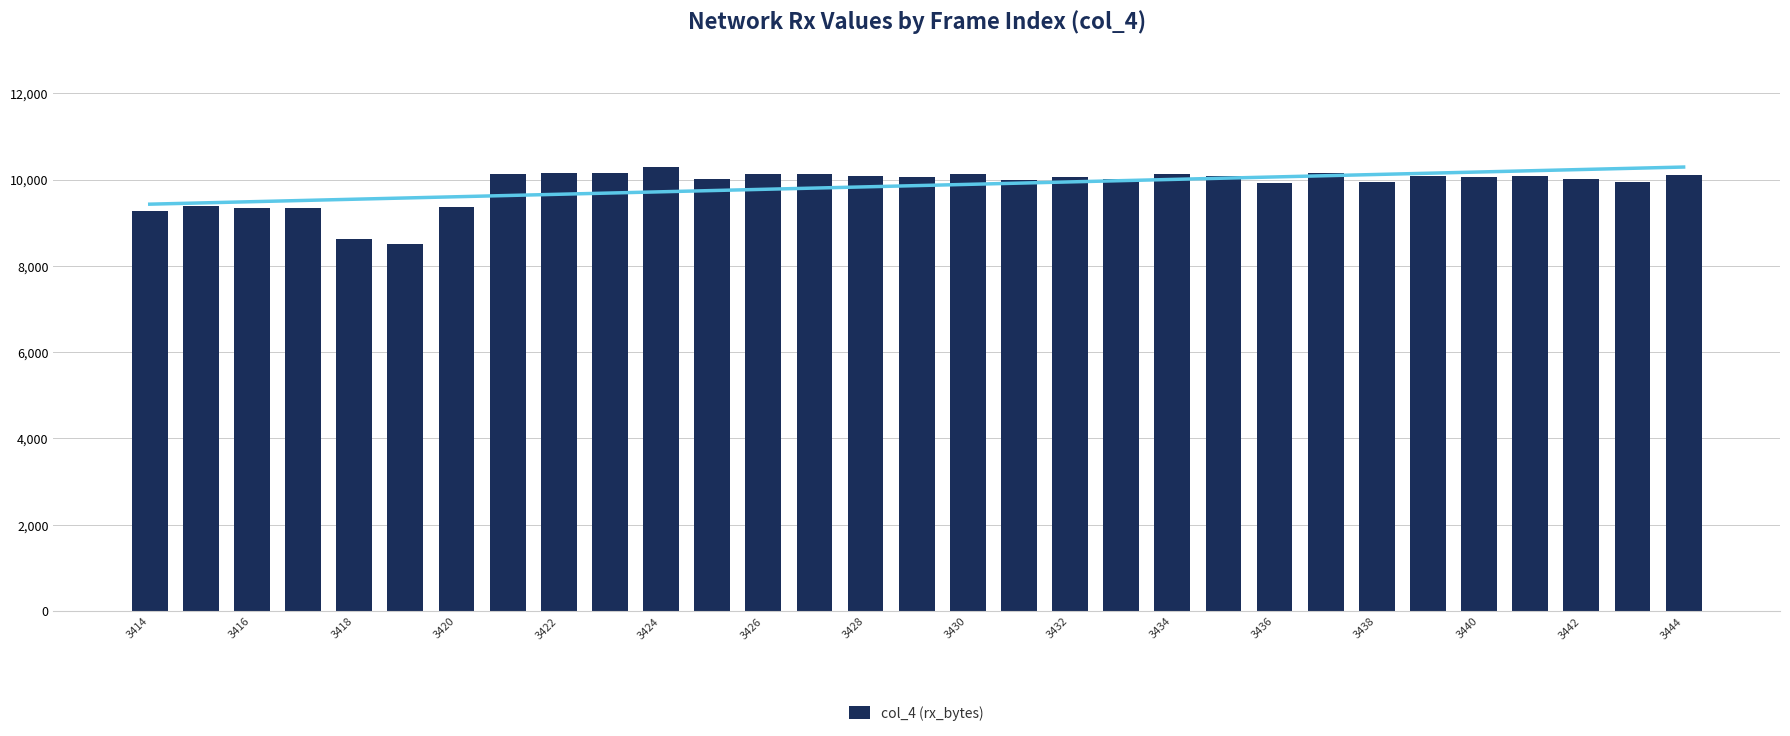

The chart shows a value of 10085 at 21. True or false?

True